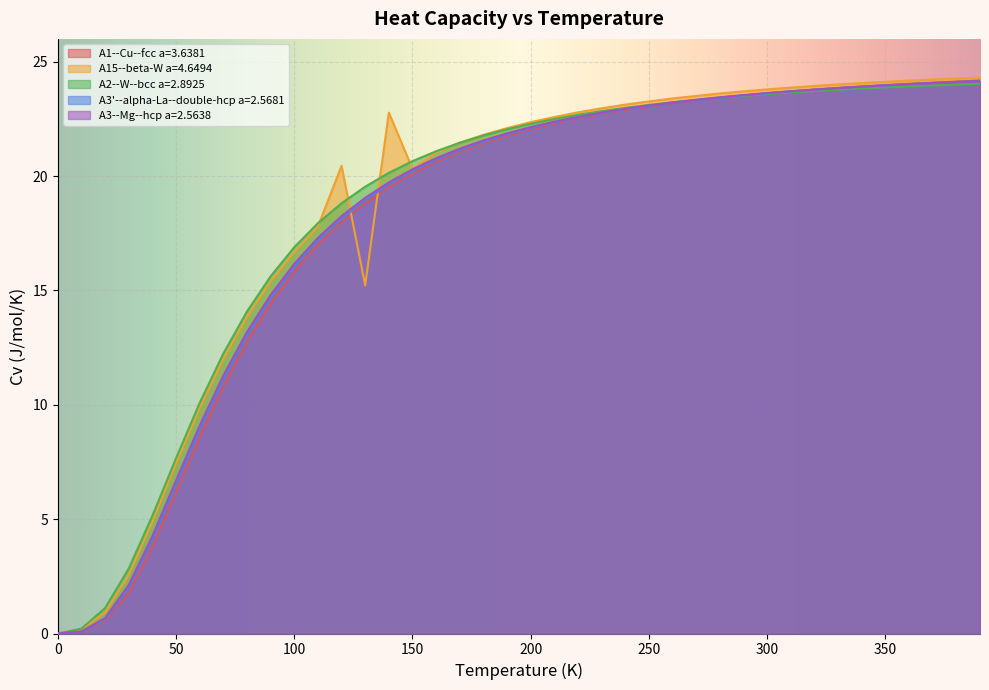

How many categories are shown in the chart?

40